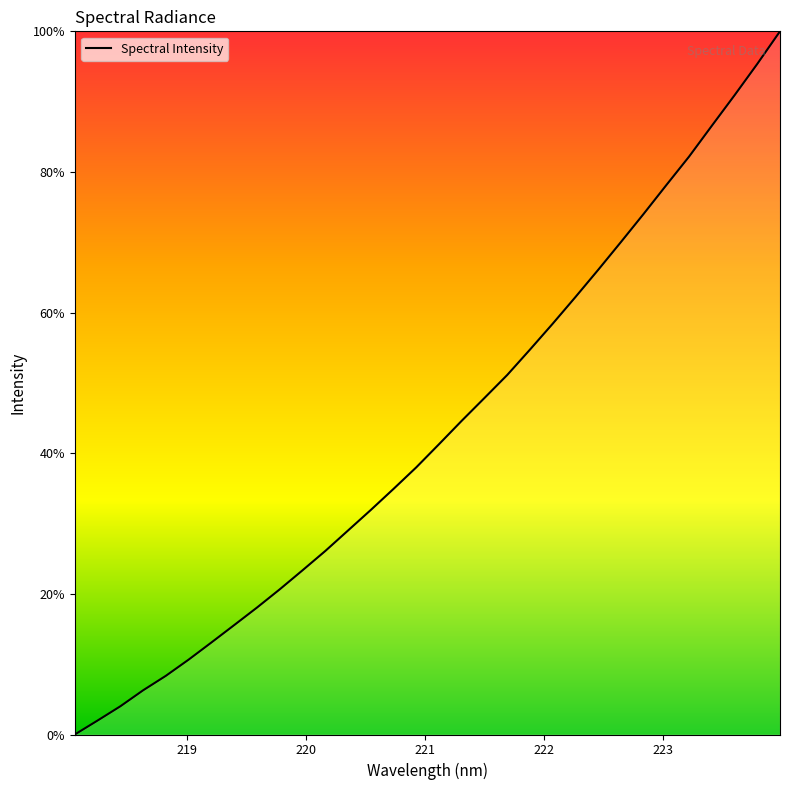

What is the difference between the maximum and minimum values?

100.0